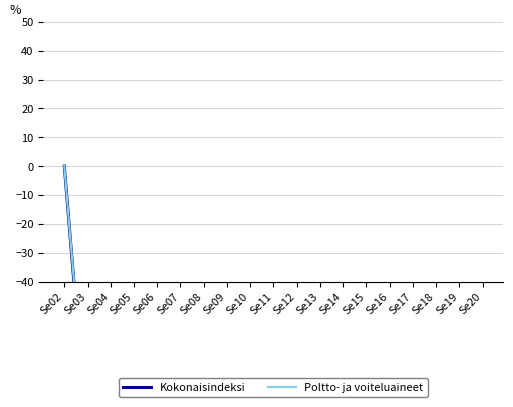

What is the total value across all series at Se09?

-189.0